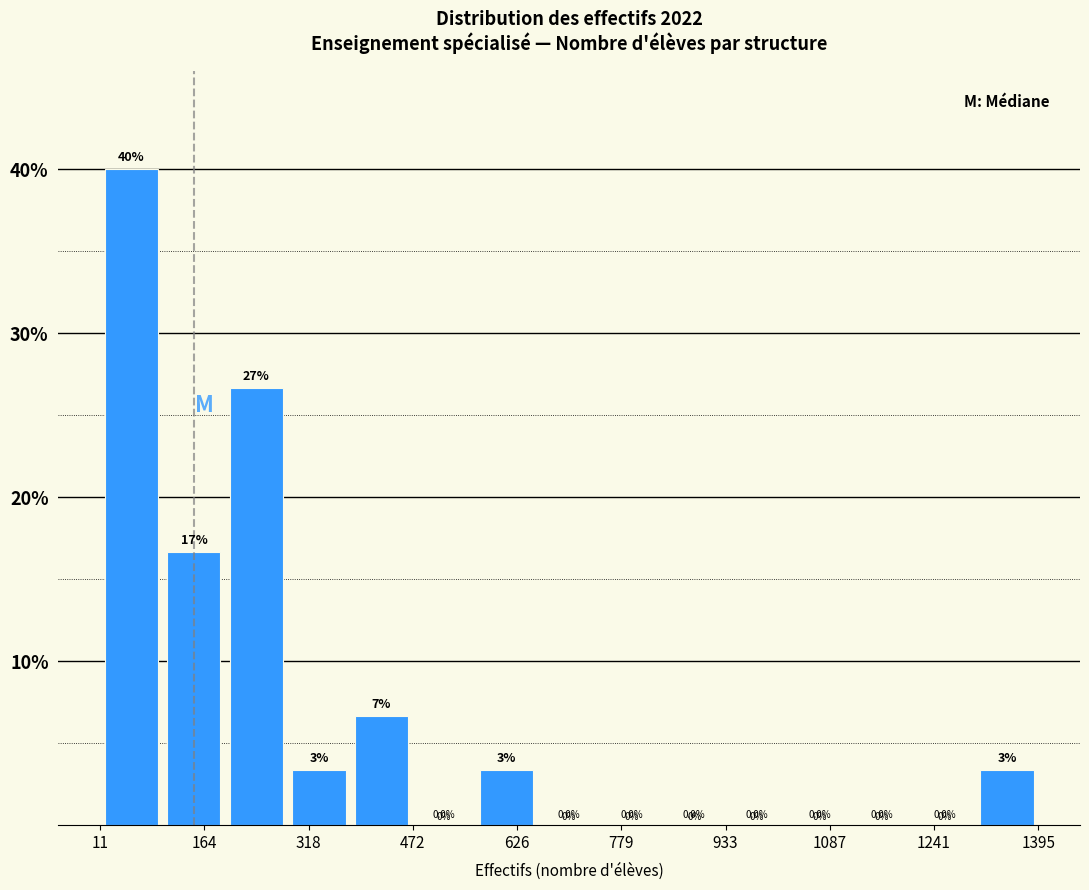

Which range on the x-axis has the tallest bar?

20 to 100